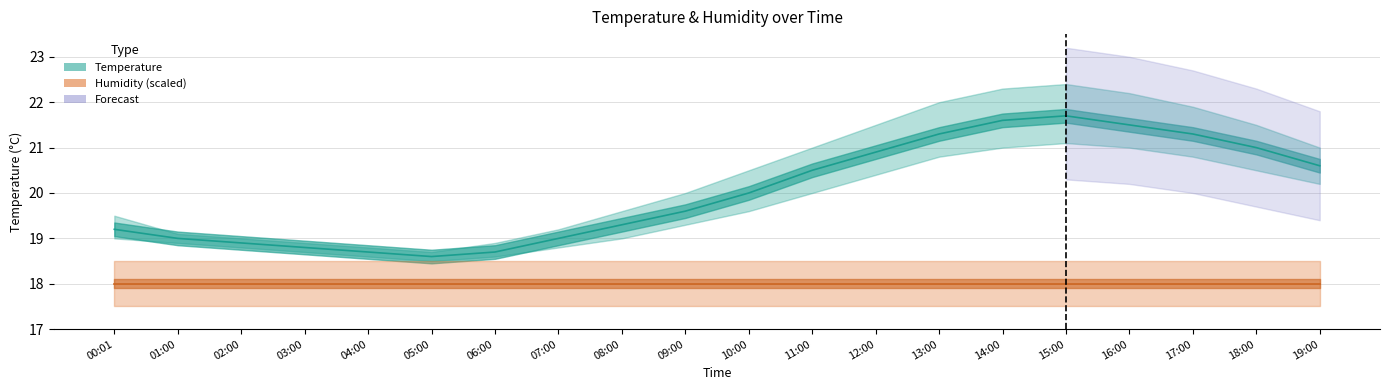

Between 03:00 and 06:00, which is larger?

03:00